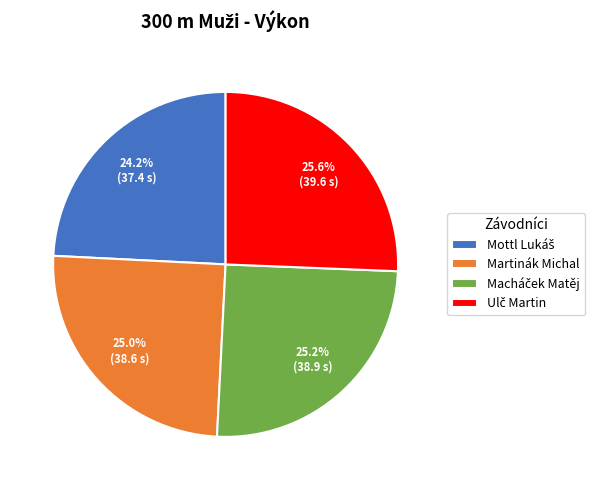

Is there a majority slice in this chart?

No